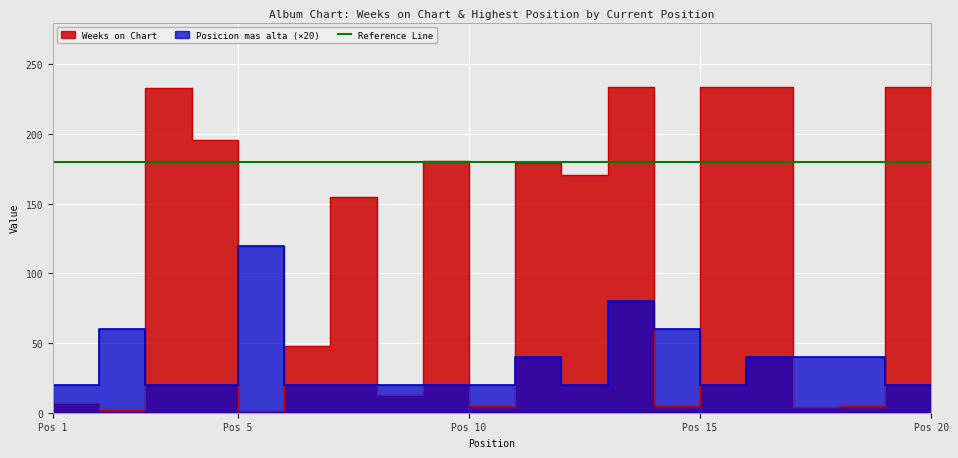

At which label is Weeks on Chart closest to 117?

8